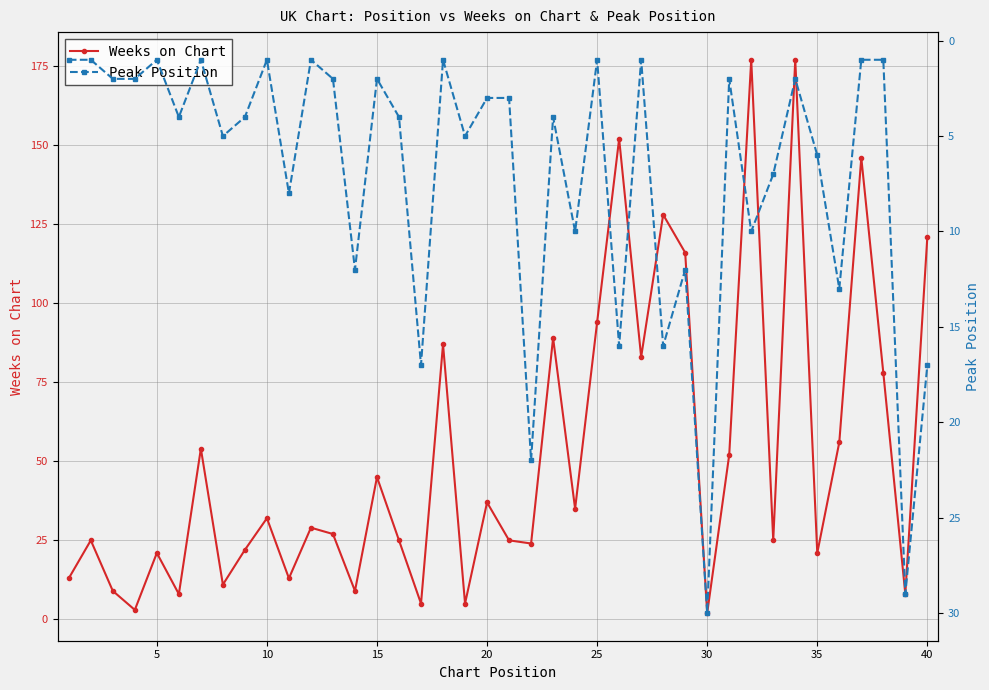

List the series in order of their peak value, lowest first.

Peak Position, Weeks on Chart